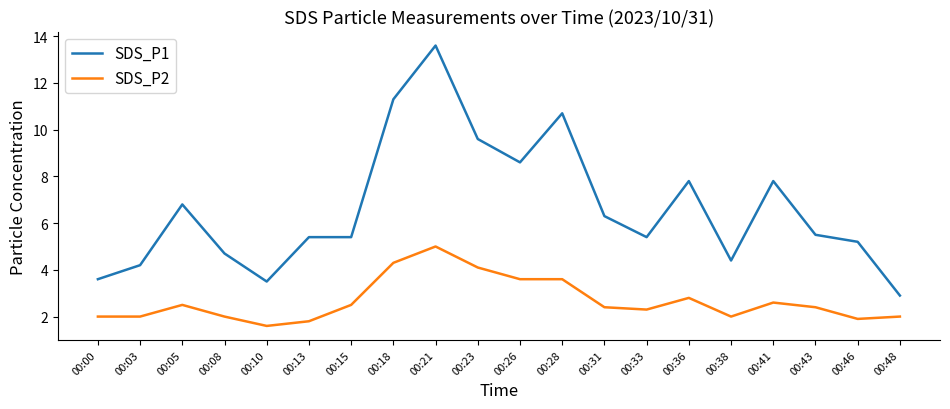

Which series has the largest range (max minus min)?

SDS_P1